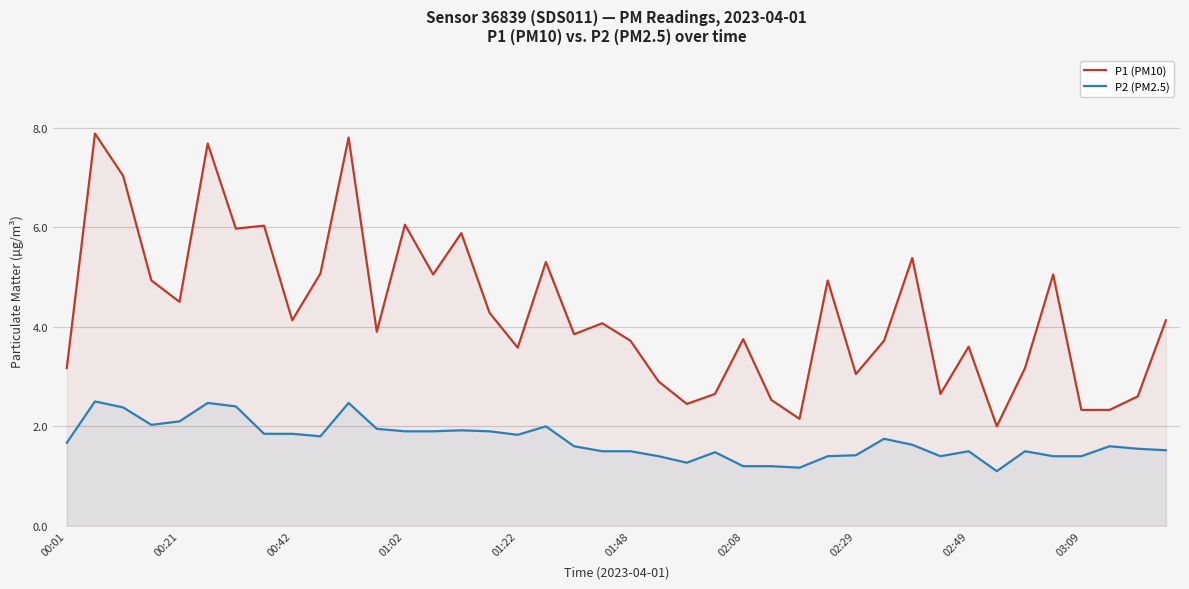

What is the spread (max minus min) of values at 39?

2.6